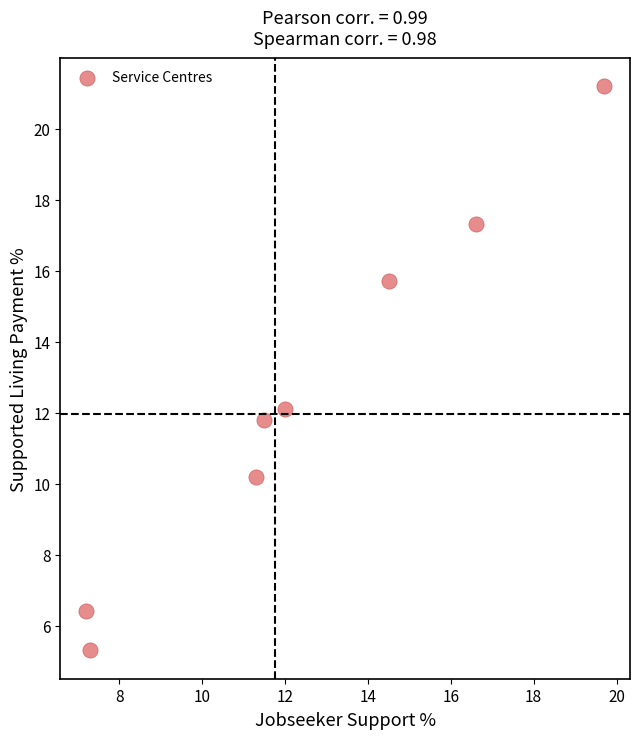

What is the range of Y values (max minus min)?

15.9